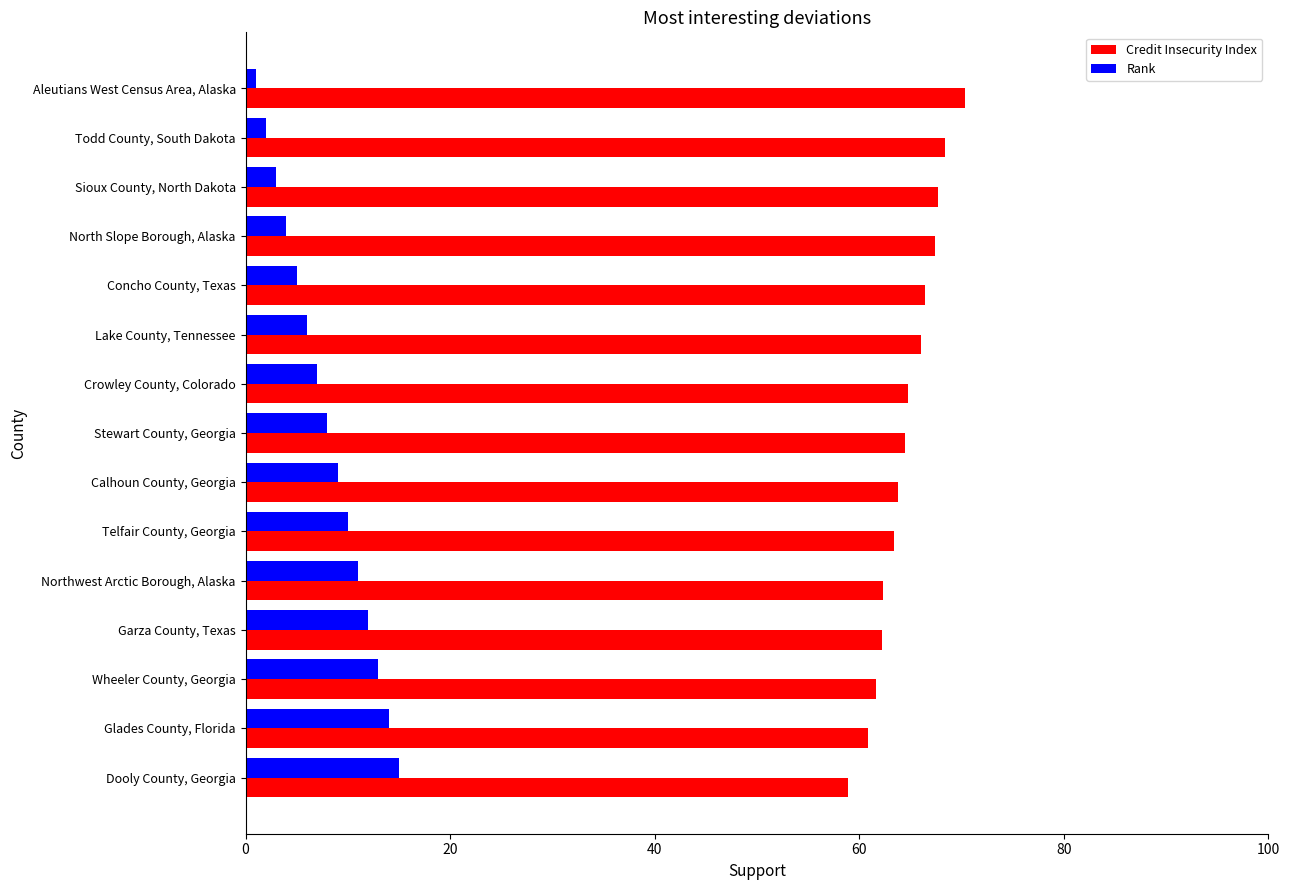

How many categories are shown in the chart?

15